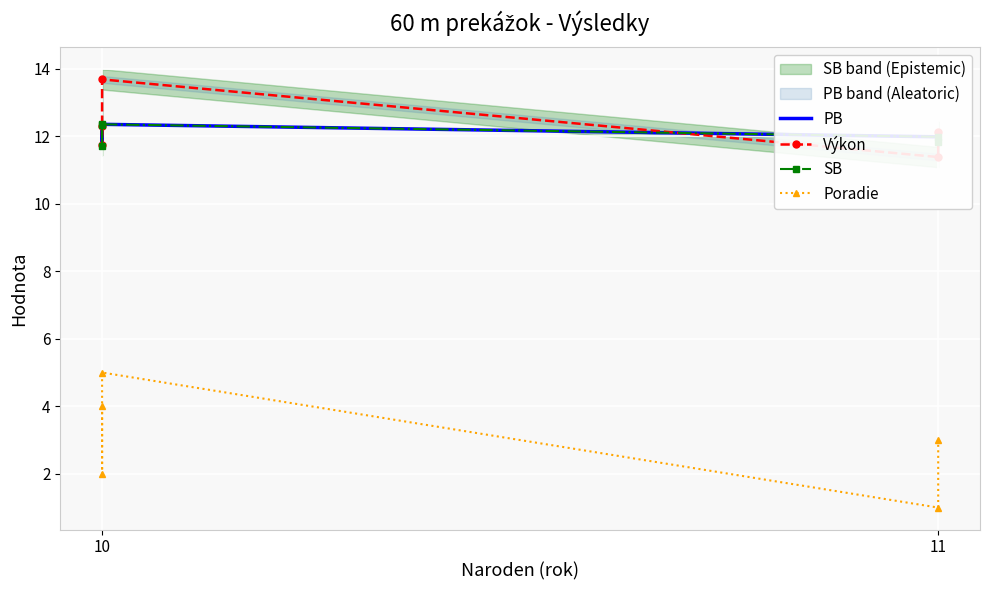

Which series changed the most between 10 and 11?

Poradie